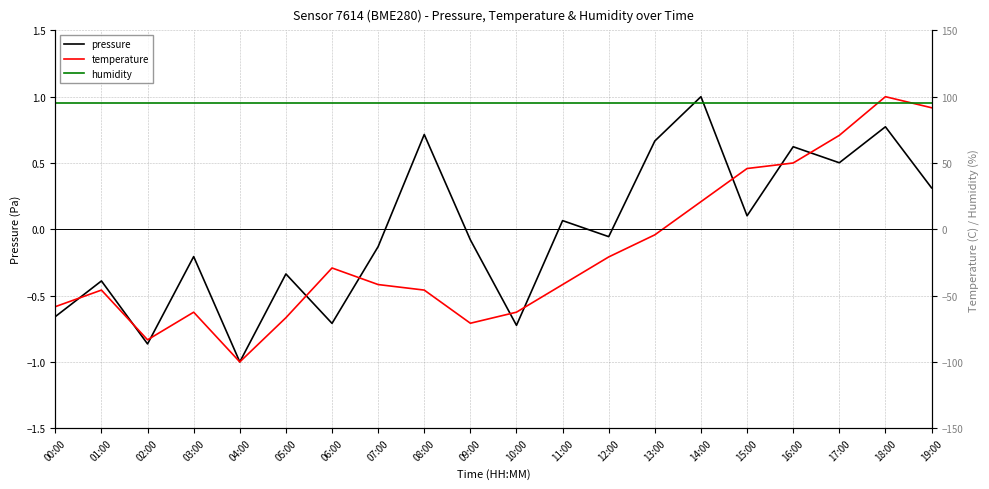

At which label is temperature closest to 0?

13:00